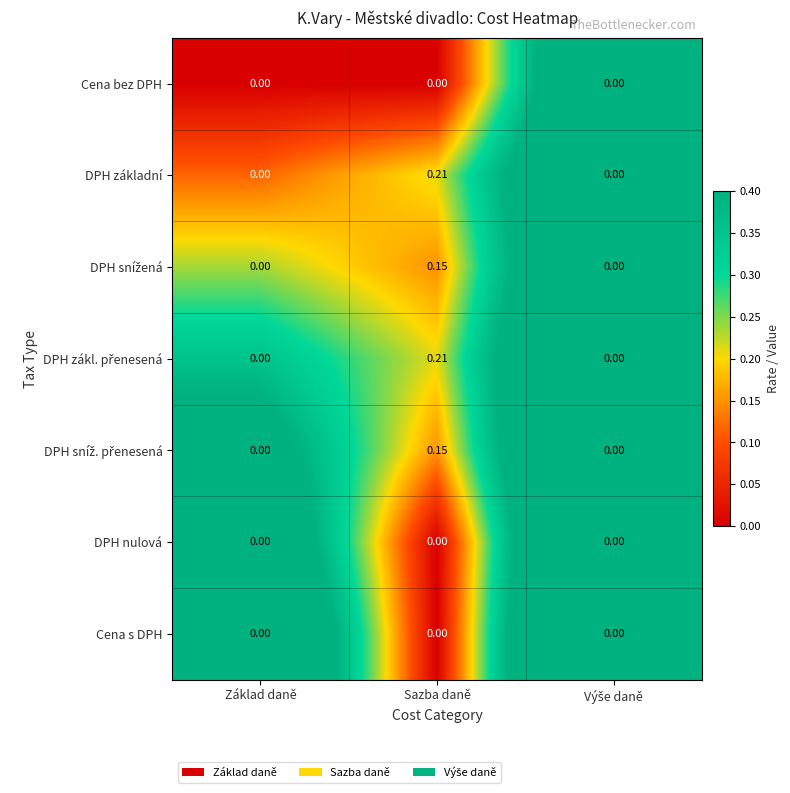

At which category does the chart reach its peak across all series?

Sazba daně